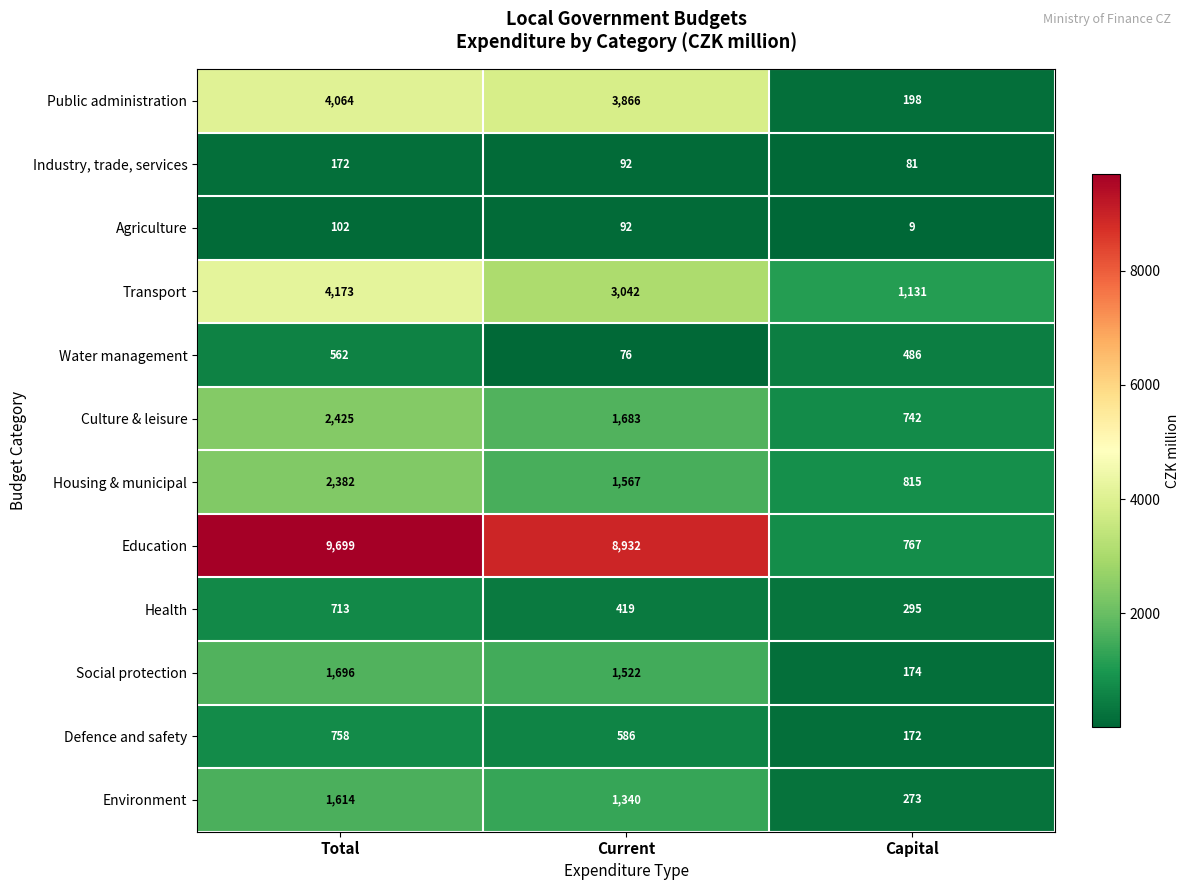

Is it true that Health equals 295 at Capital?

True